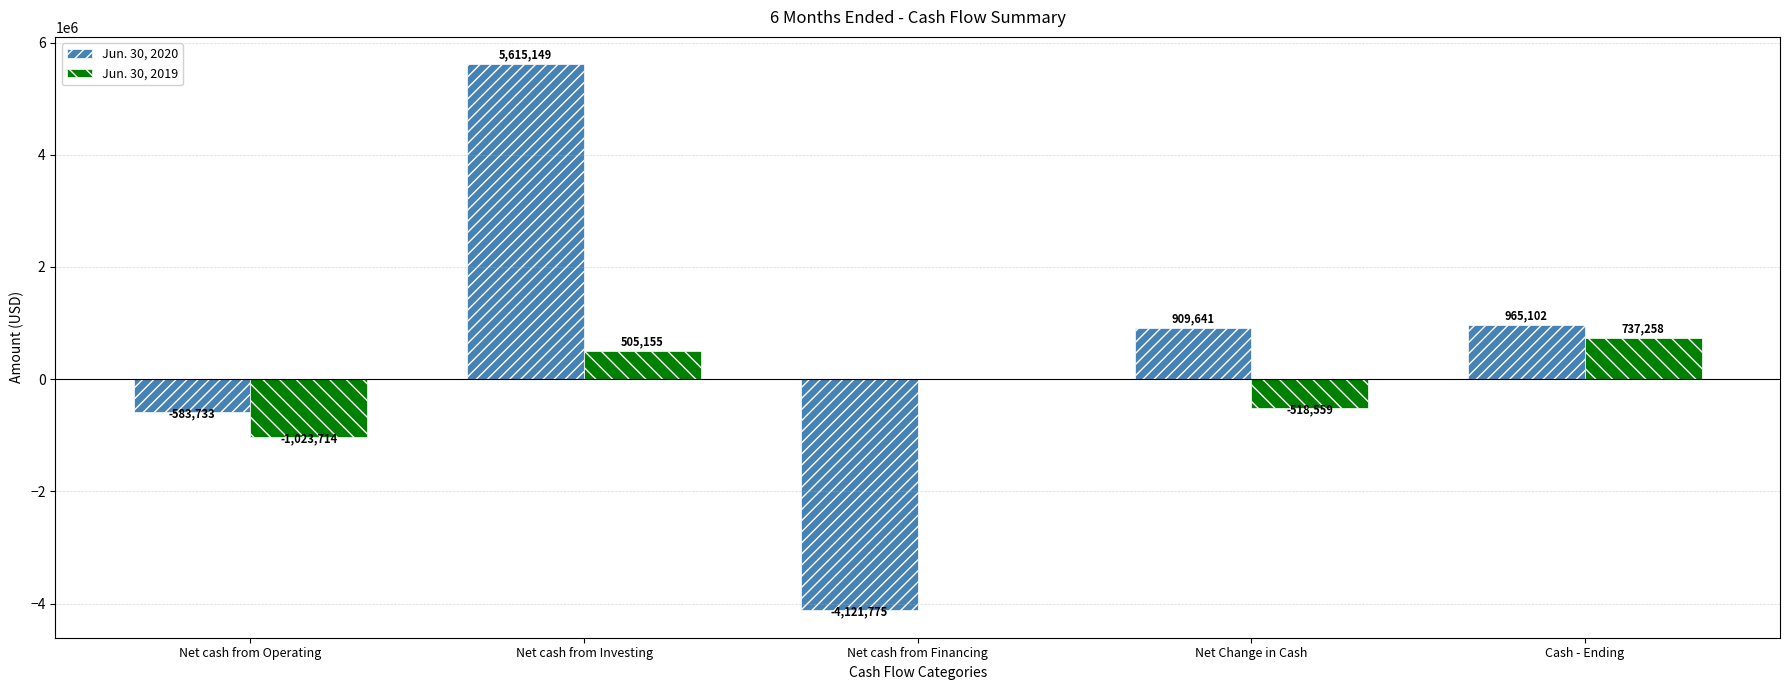

What is the sum of the Jun. 30, 2020 values at Net Change in Cash and Cash - Ending?

1874743